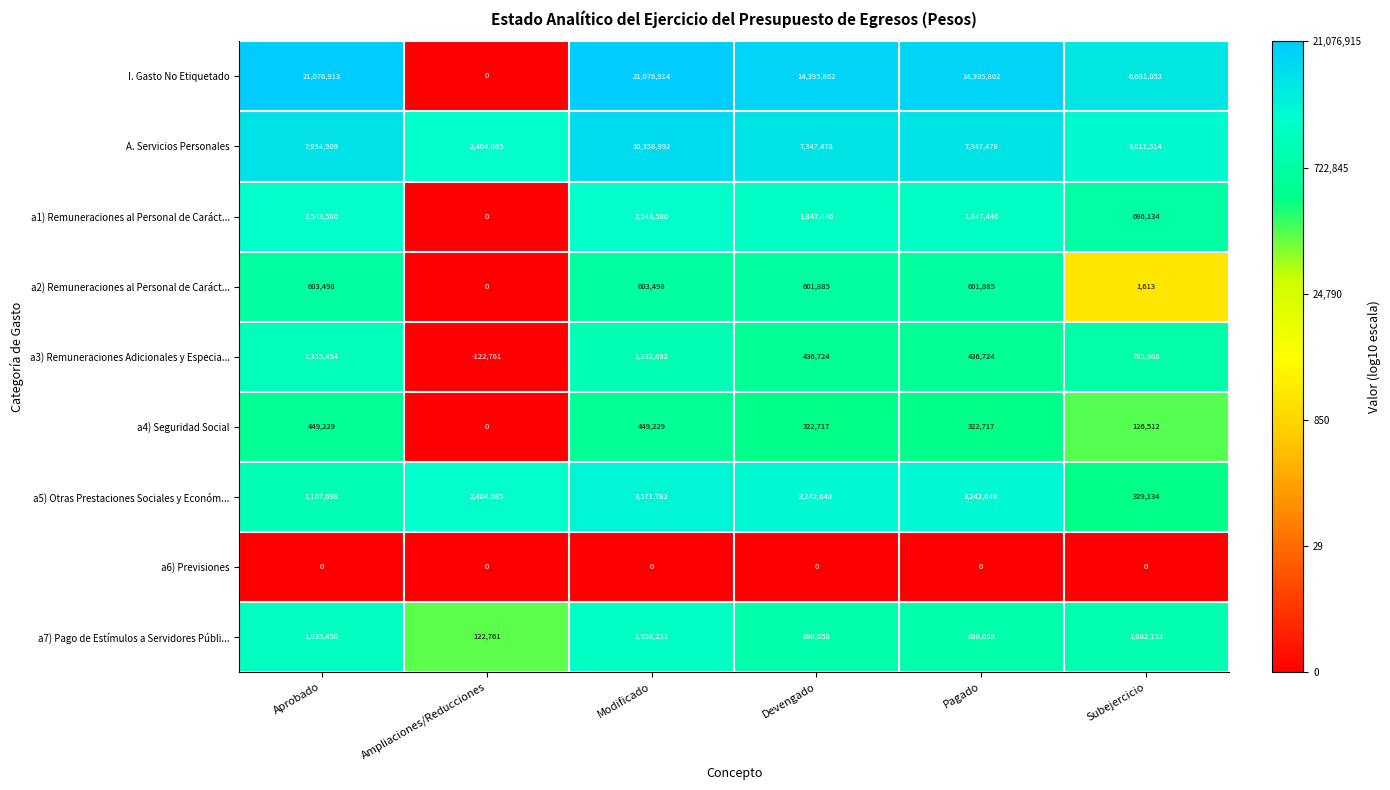

How many values in a4) Seguridad Social are above zero?

5